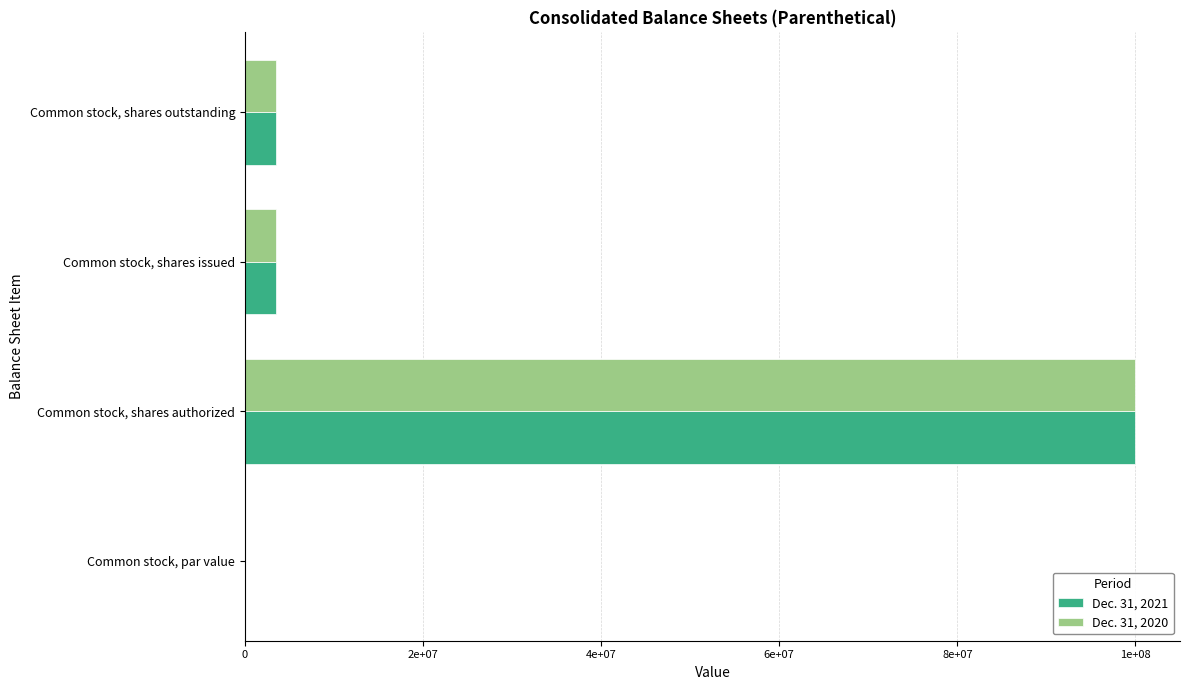

Reading left to right, extract all data points from this chart.

Dec. 31, 2021: 0.0	100000000.0	3544242.0	3544242.0
Dec. 31, 2020: 0.0	100000000.0	3544242.0	3544242.0